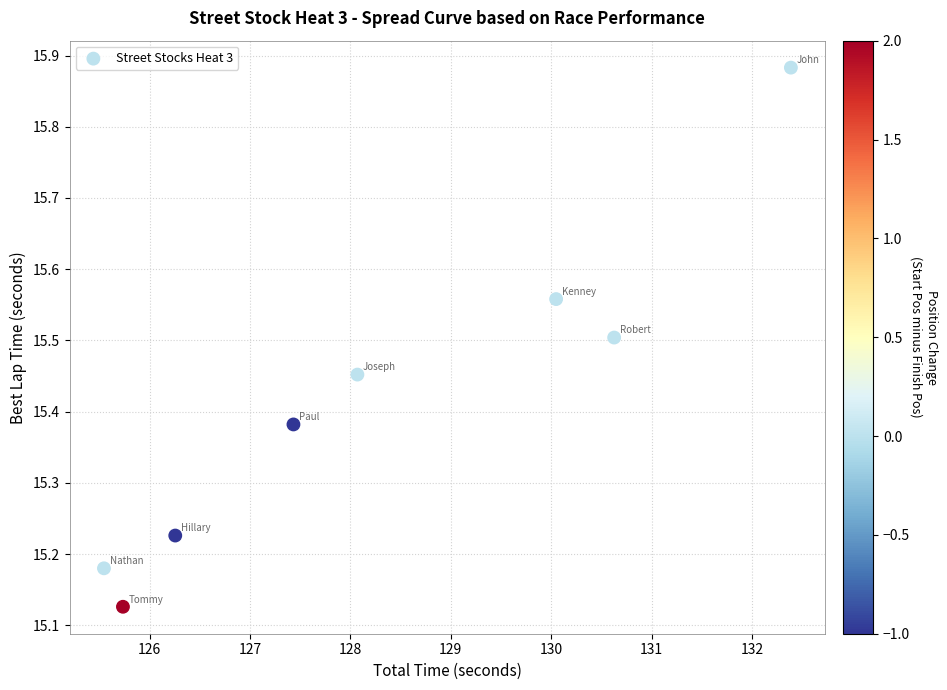

What is the average X value?

128.3